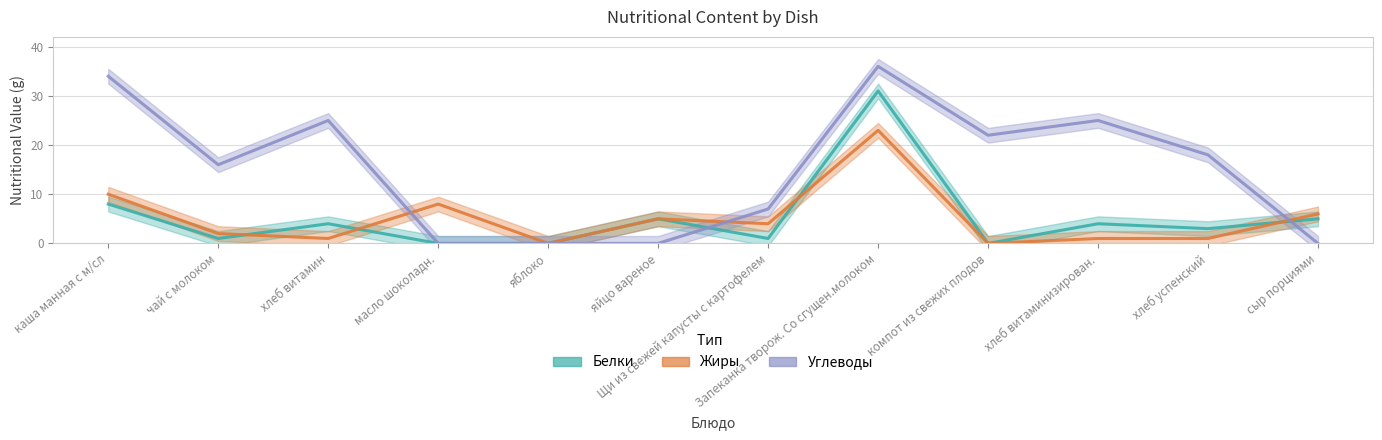

List the labels in order of Углеводы value, smallest first.

масло шоколадн., яблоко, яйцо вареное, сыр порциями, Щи из свежей капусты с картофелем, чай с молоком, хлеб успенский, компот из свежих плодов, хлеб витамин, хлеб витаминизирован., каша манная с м/сл, Запеканка творож. Со сгущен.молоком